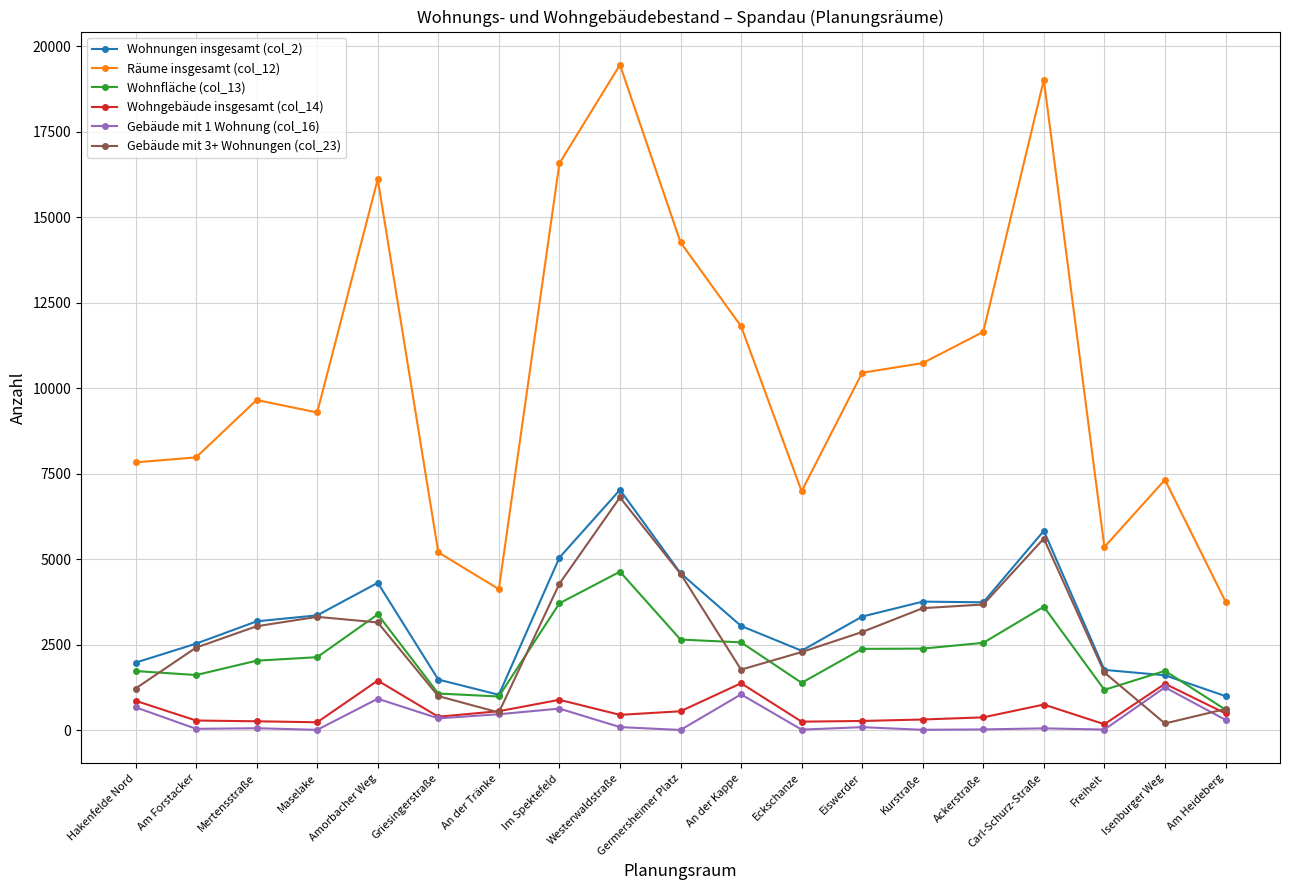

What is the spread (max minus min) of values at An der Kappe?

10764